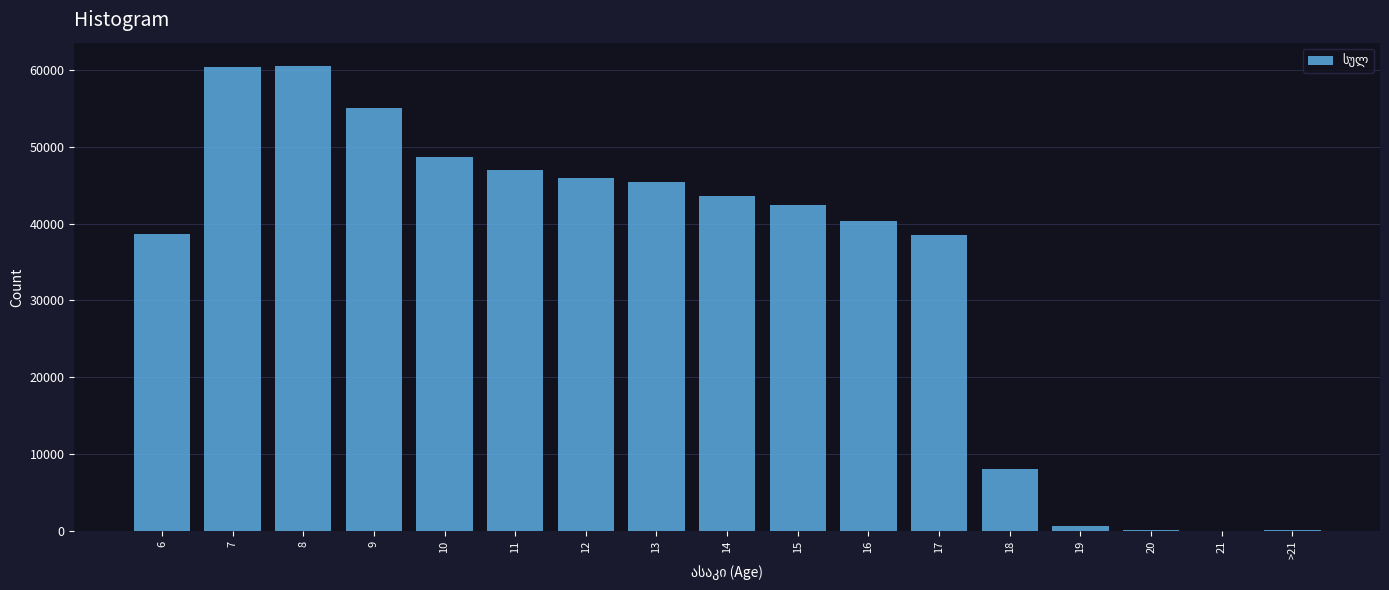

What is the maximum value shown in the chart?

60487